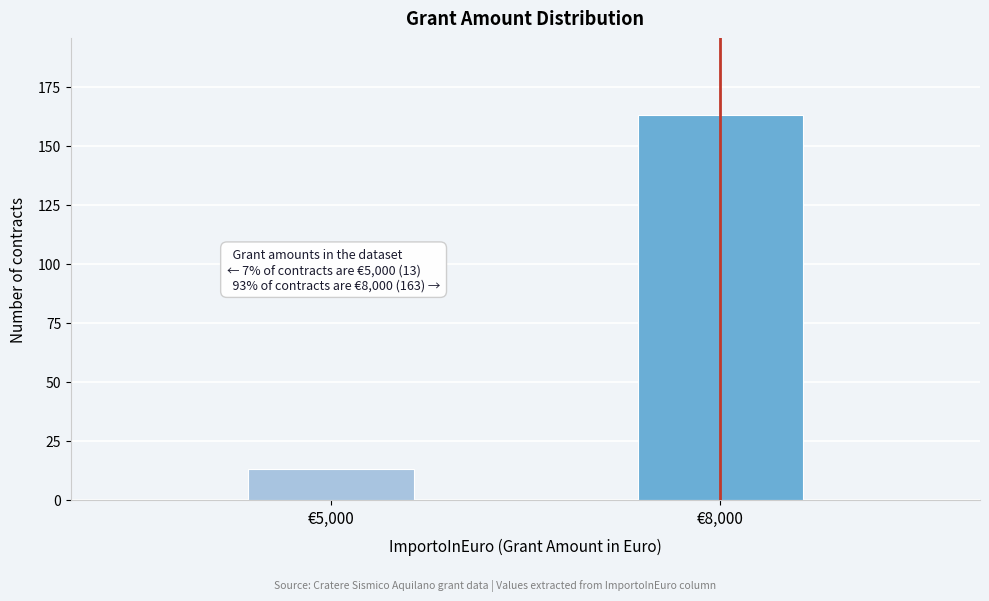

Reading left to right, extract all data points from this chart.

13	163